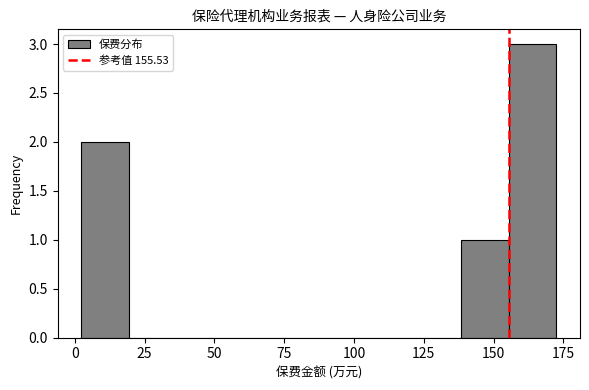

Read against the x-axis, roughly where is the centre of the tallest bar?

165